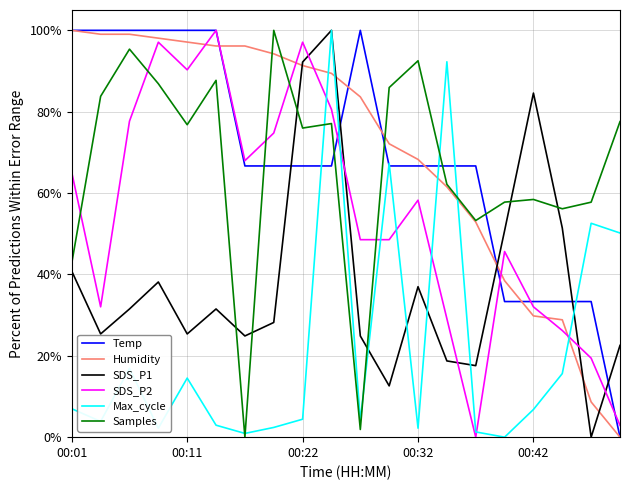

Does the chart have visible grid lines?

Yes